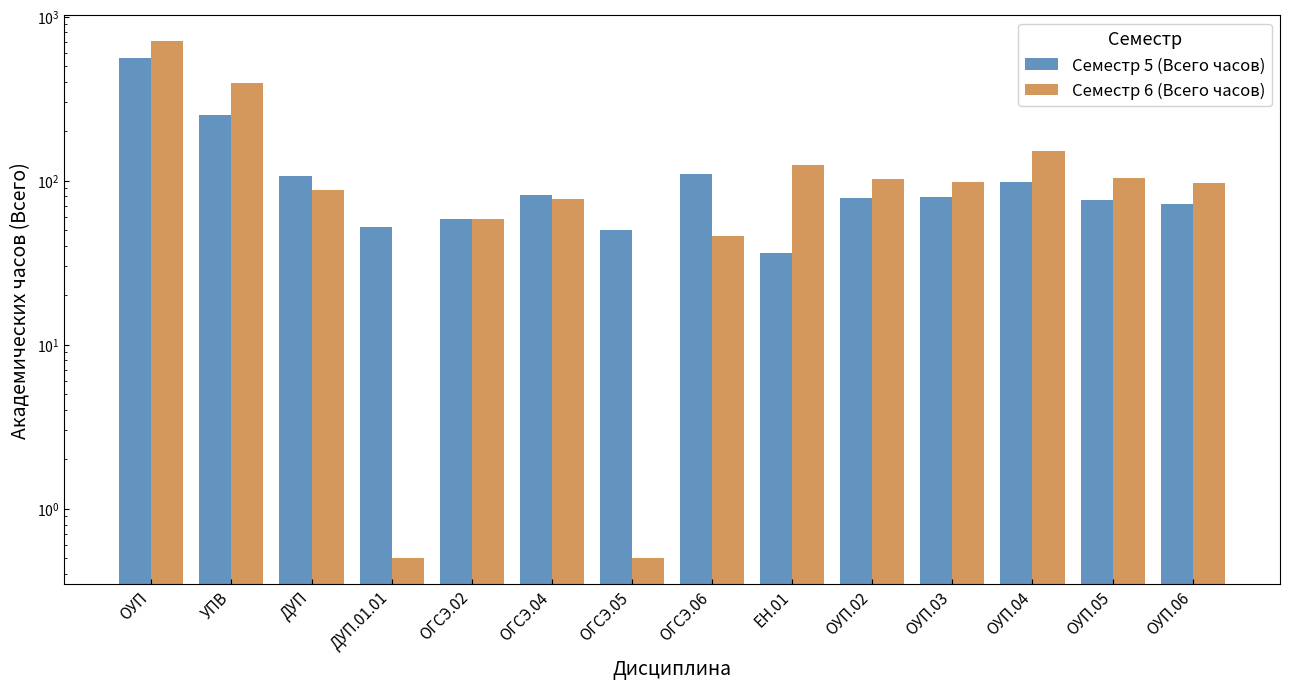

How many data points in Семестр 5 (Всего часов) are less than 79?

7